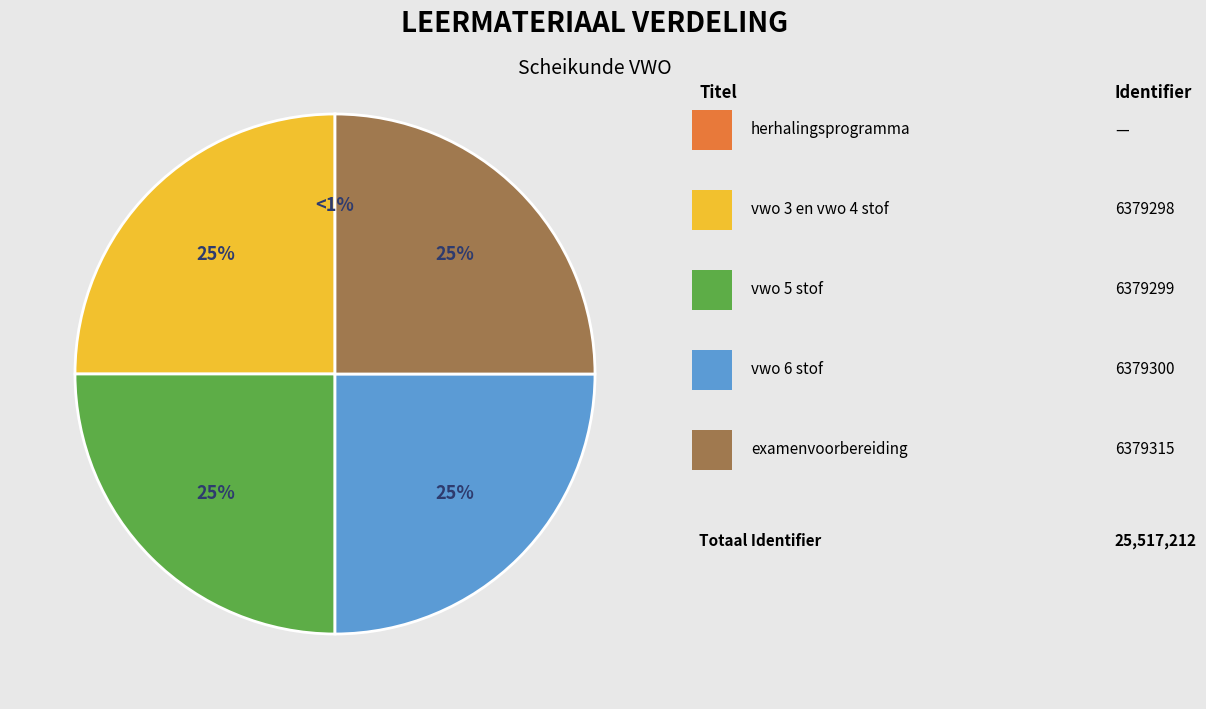

Does vwo 6 stof account for over 50% of the chart?

No